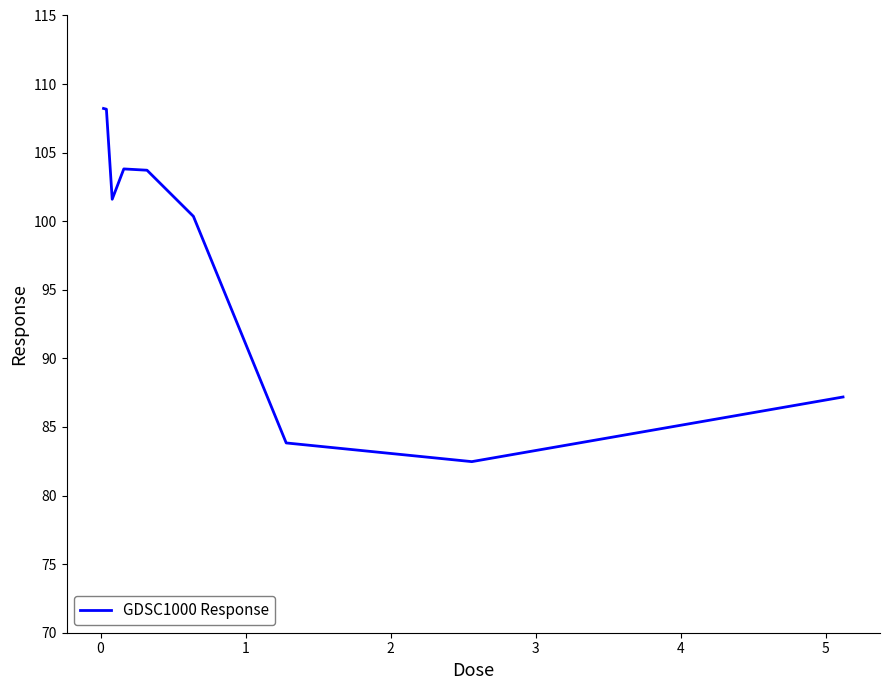

What is the smallest value displayed?

82.5